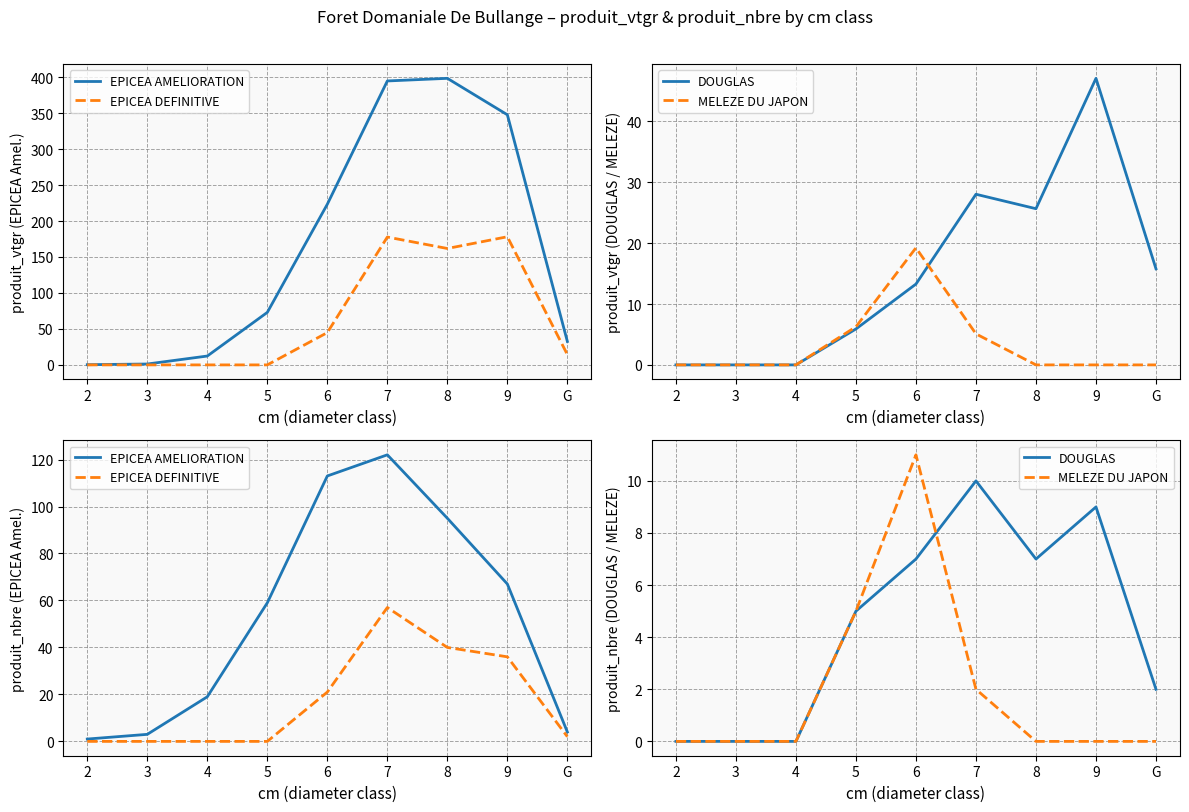

What is the sum of the EPICEA DEFINITIVE values at 6 and 4?

21